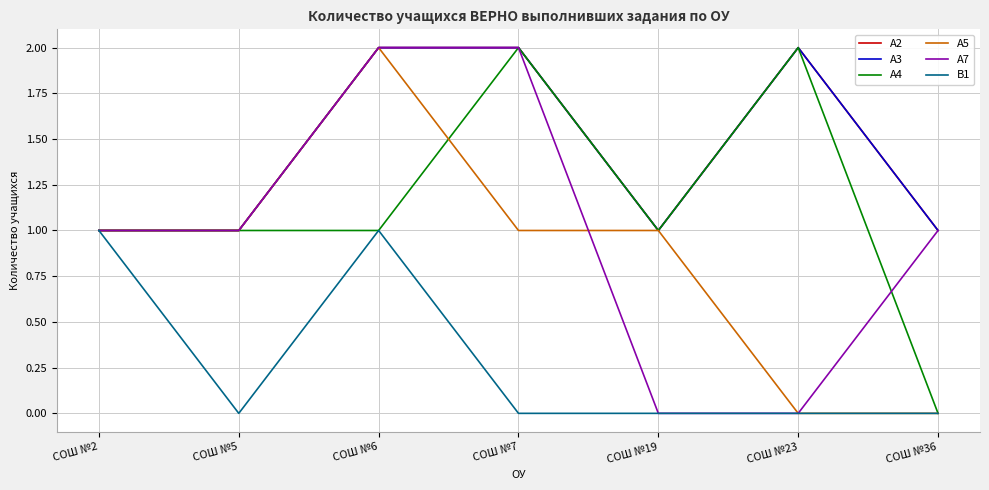

Reading right to left, transcribe all the data shown in this chart.

А2: СОШ №36=1	СОШ №23=2	СОШ №19=1	СОШ №7=2	СОШ №6=2	СОШ №5=1	СОШ №2=1
А3: СОШ №36=1	СОШ №23=2	СОШ №19=1	СОШ №7=2	СОШ №6=2	СОШ №5=1	СОШ №2=1
А4: СОШ №36=0	СОШ №23=2	СОШ №19=1	СОШ №7=2	СОШ №6=1	СОШ №5=1	СОШ №2=1
А5: СОШ №36=0	СОШ №23=0	СОШ №19=1	СОШ №7=1	СОШ №6=2	СОШ №5=1	СОШ №2=1
А7: СОШ №36=1	СОШ №23=0	СОШ №19=0	СОШ №7=2	СОШ №6=2	СОШ №5=1	СОШ №2=1
В1: СОШ №36=0	СОШ №23=0	СОШ №19=0	СОШ №7=0	СОШ №6=1	СОШ №5=0	СОШ №2=1